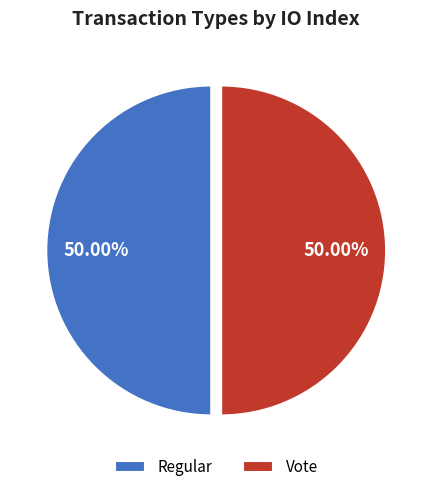

How many slices are in this pie chart?

2